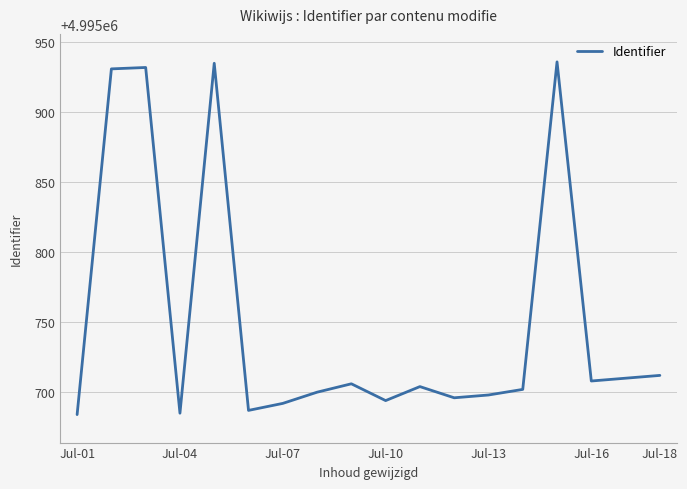

What is the difference between the maximum and minimum values?

252